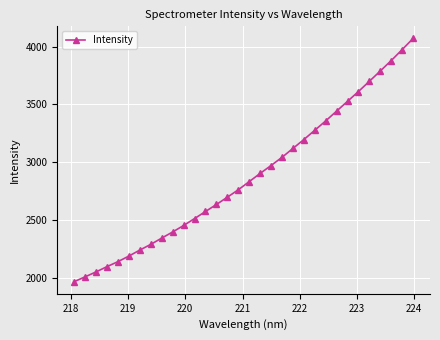

What is the minimum value shown in the chart?

1964.6